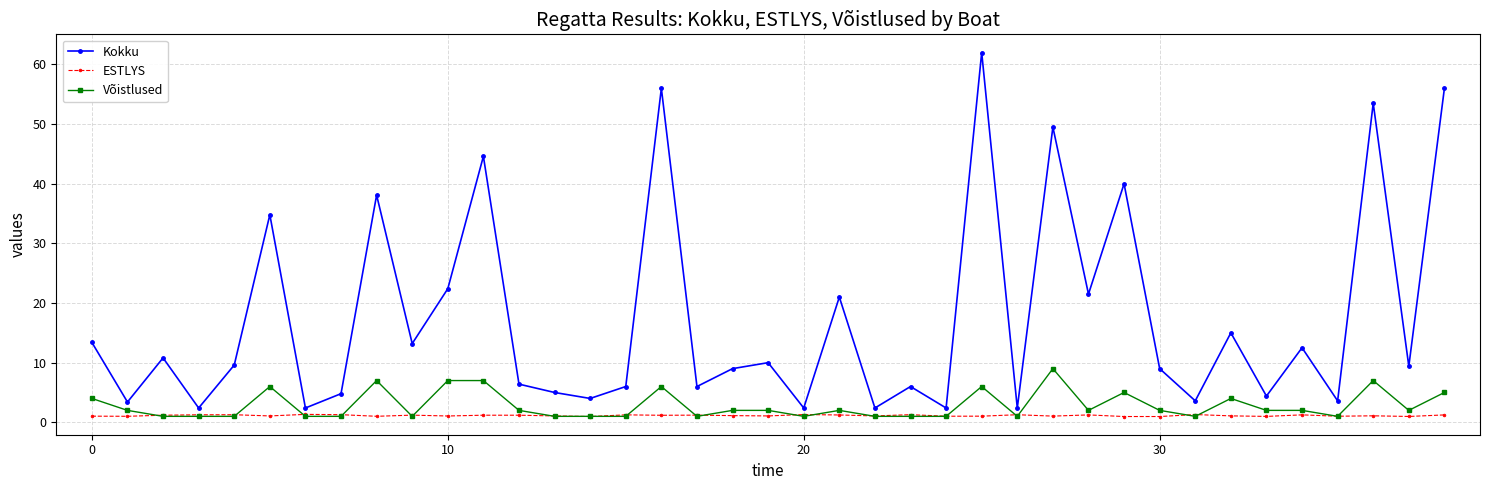

What is the greatest value displayed?

62.0